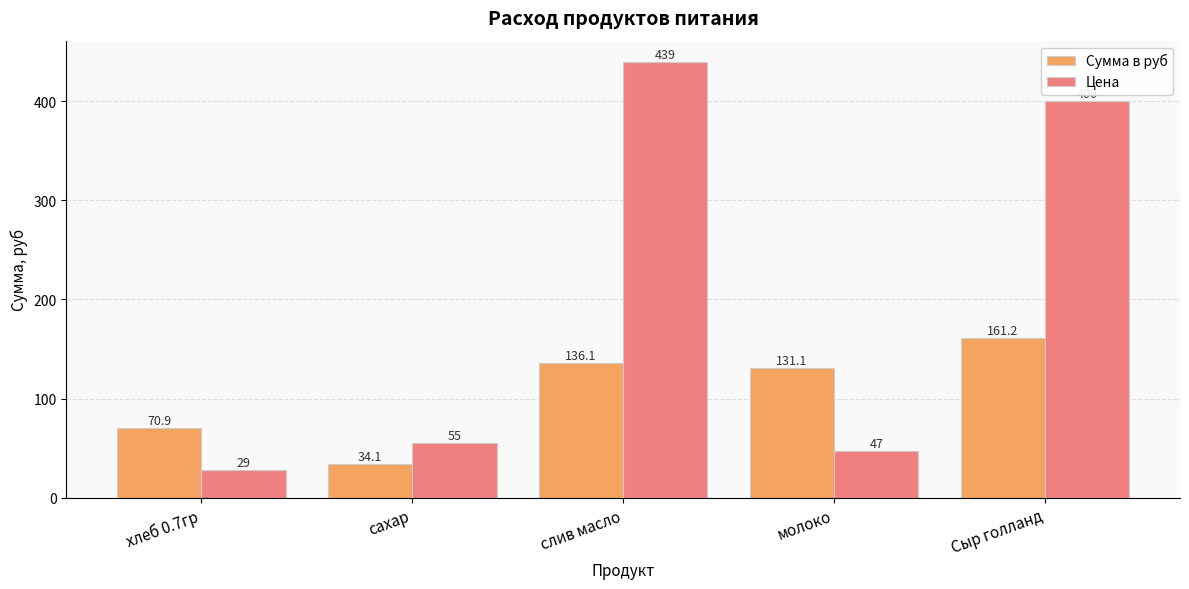

Which category has the highest value in the Сумма в руб series?

Сыр голланд